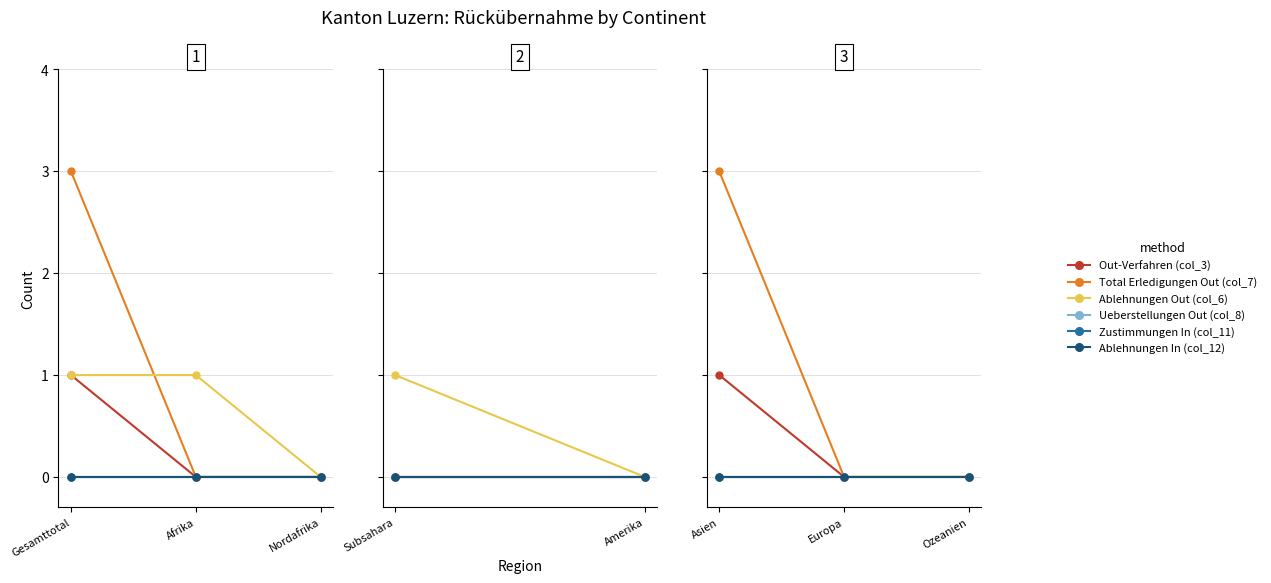

What is the maximum value shown in the chart?

3